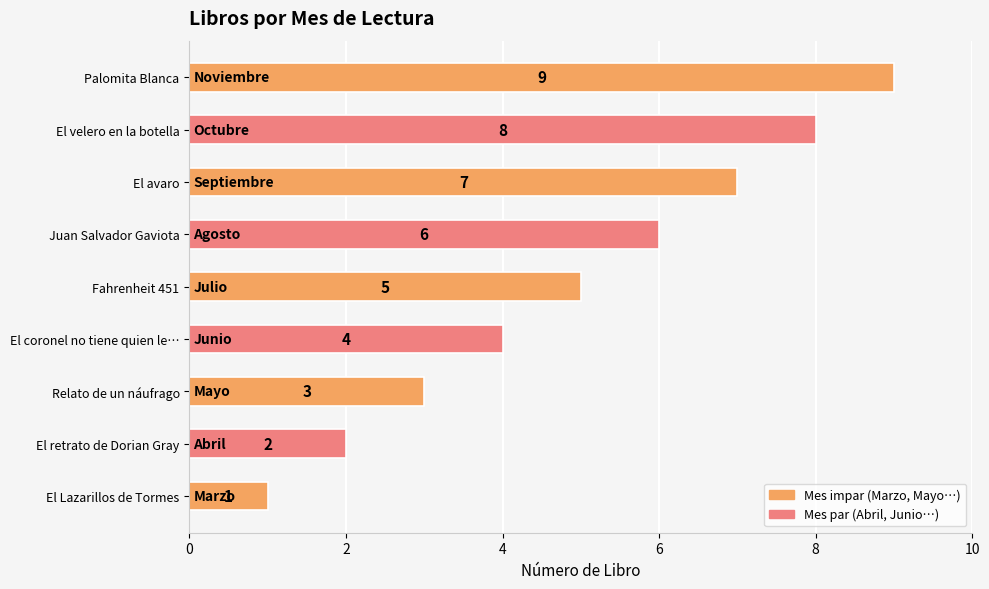

Is it true that the value at Juan Salvador Gaviota is 6?

True